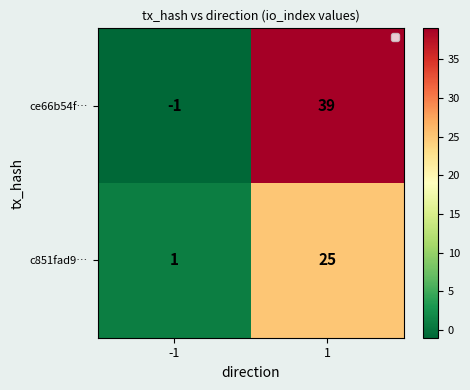

At which category is the sum across all series the highest?

1